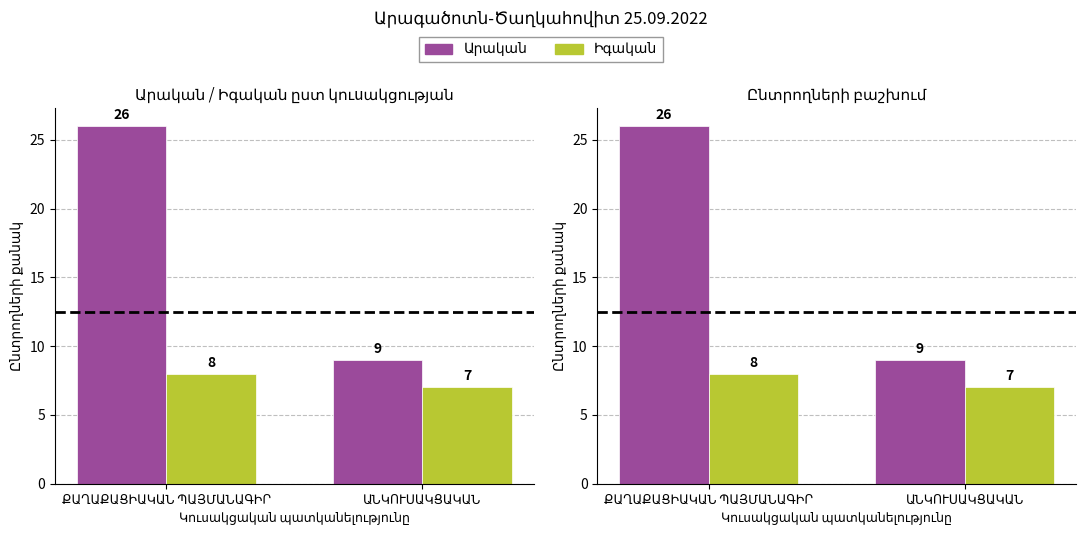

What is the spread (max minus min) of values at ՔԱՂԱՔԱՑԻԱԿԱՆ ՊԱՅՄԱՆԱԳԻՐ?

18